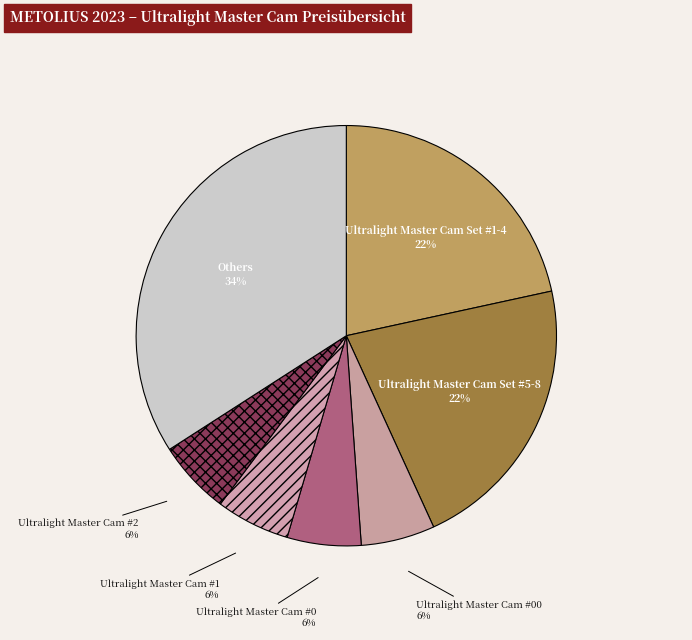

Count the number of slices in the pie.

7